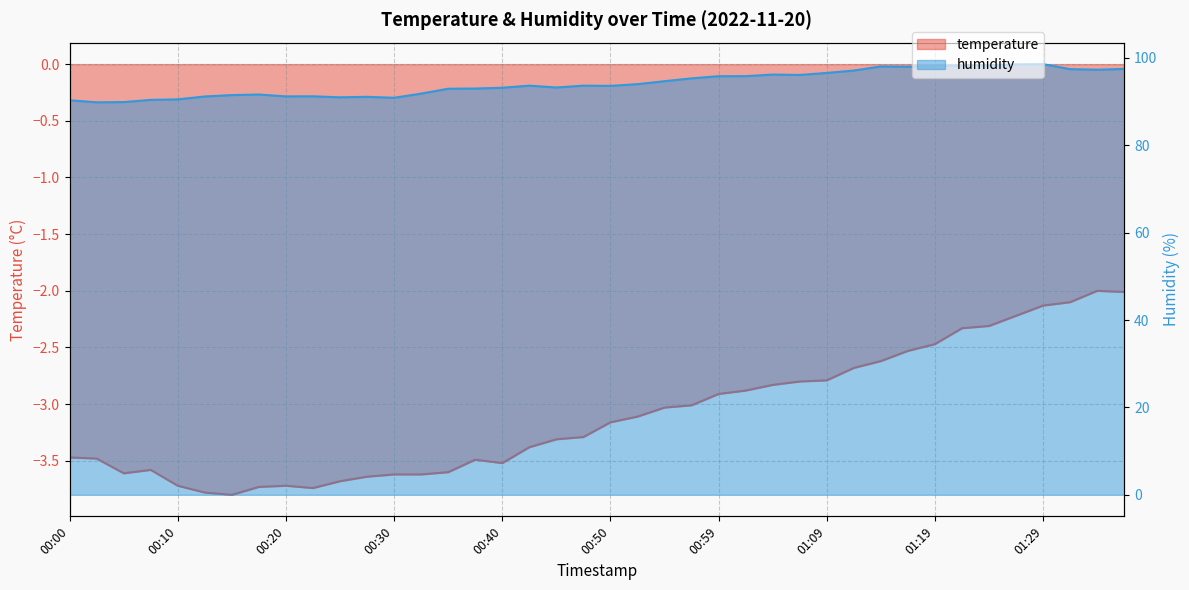

At which category is the sum across all series the highest?

01:29